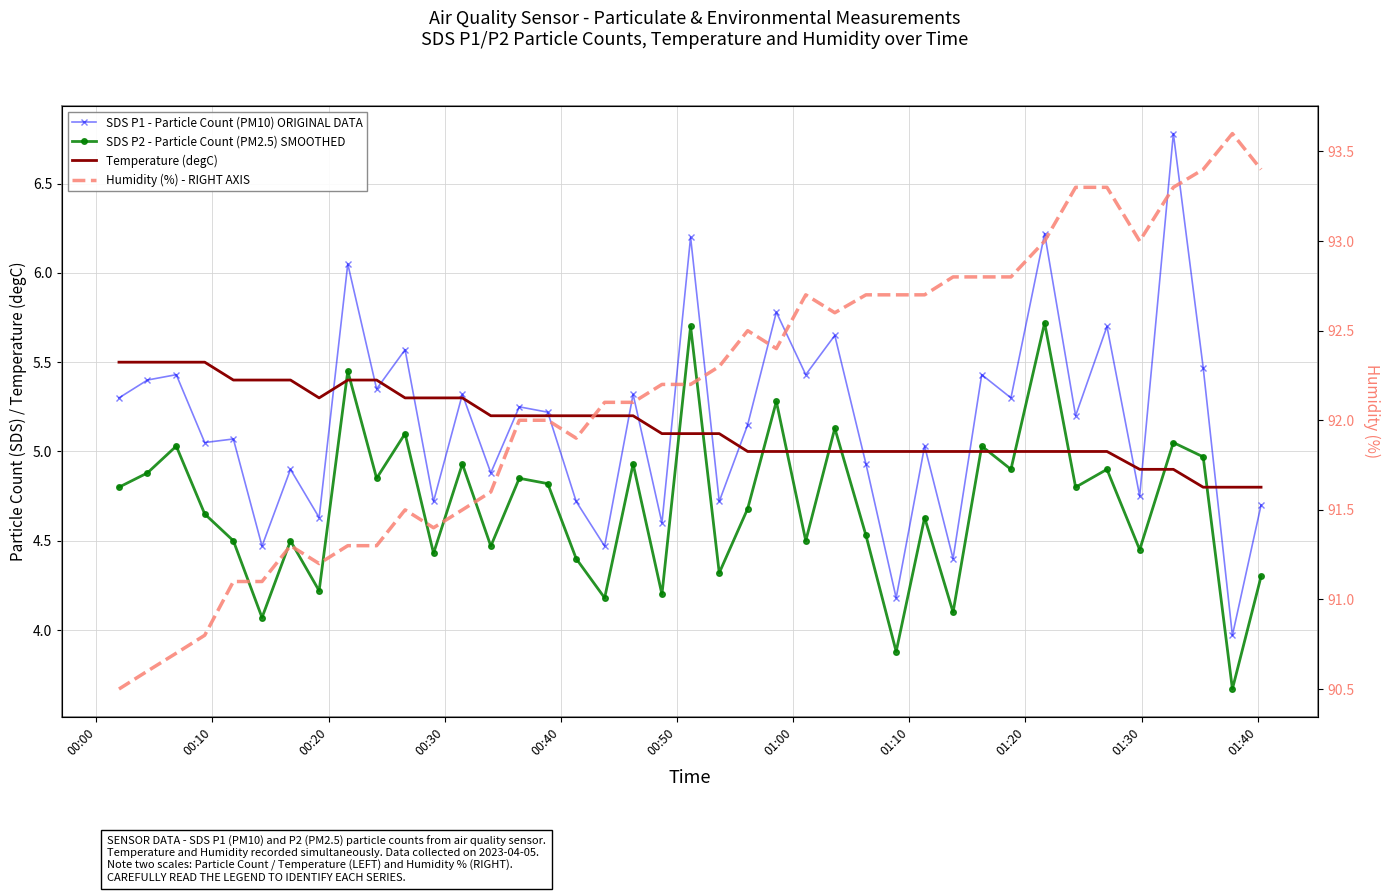

Rank the series by their maximum value, from lowest to highest.

Temperature (degC), SDS P2 - Particle Count (PM2.5) SMOOTHED, SDS P1 - Particle Count (PM10) ORIGINAL DATA, Humidity (%) - RIGHT AXIS